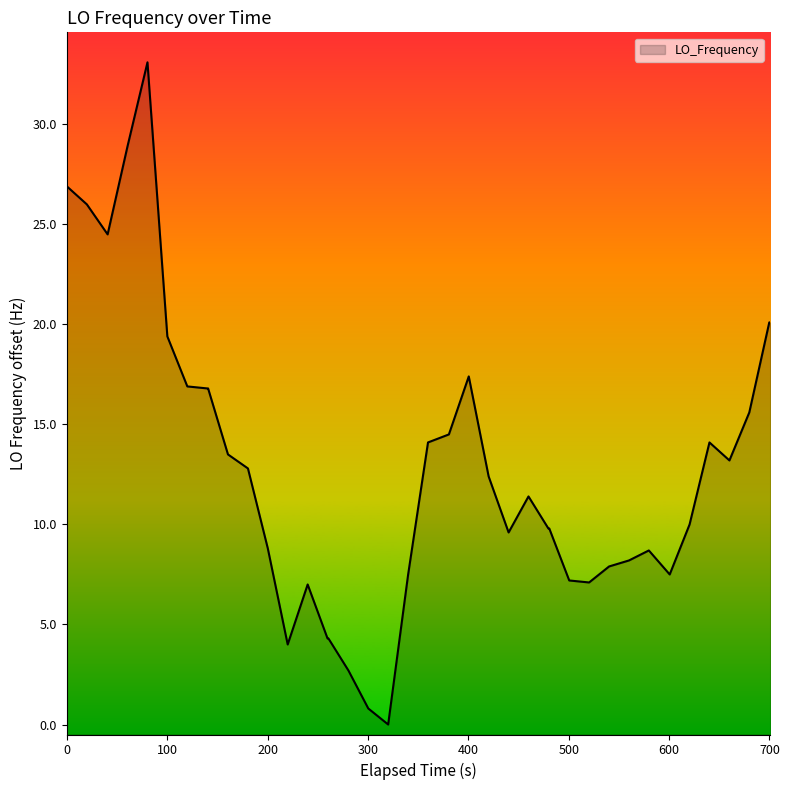

True or false: there are more than 1 points higher than both neighbors.

True